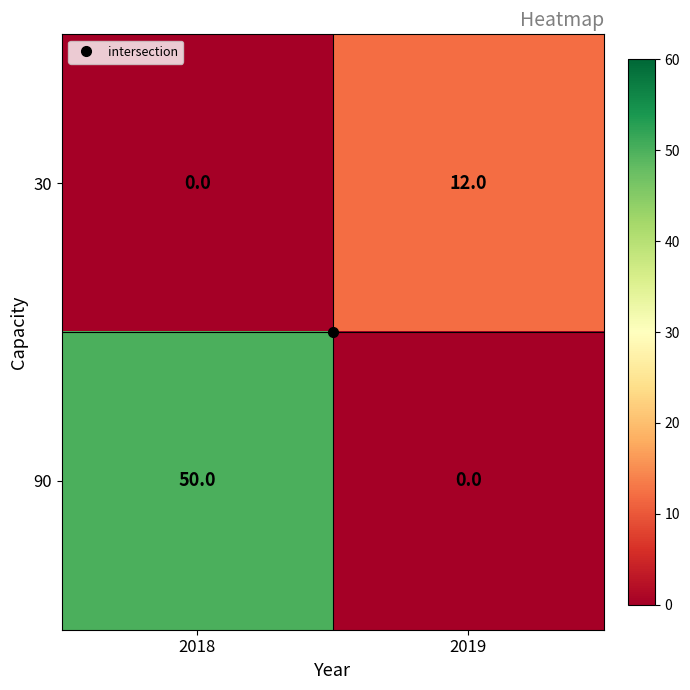

At which label is 30 closest to 6?

2018